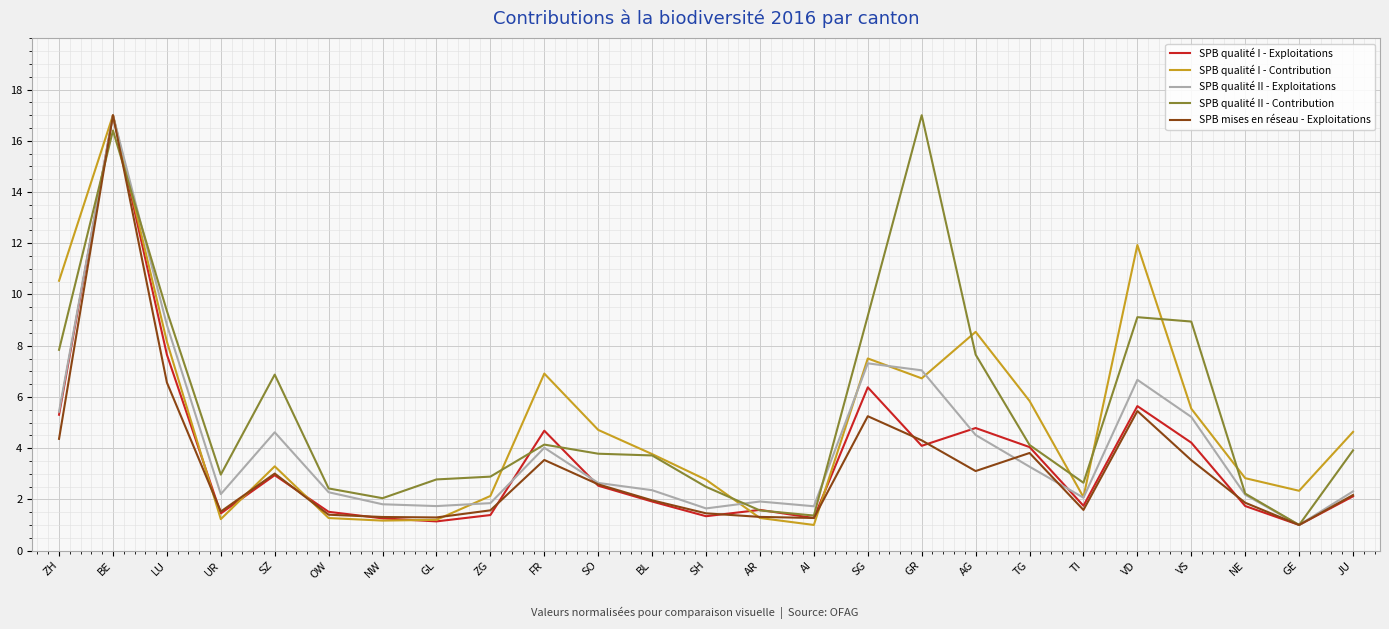

What is the lowest value of the SPB qualité I - Contribution series?

1.0